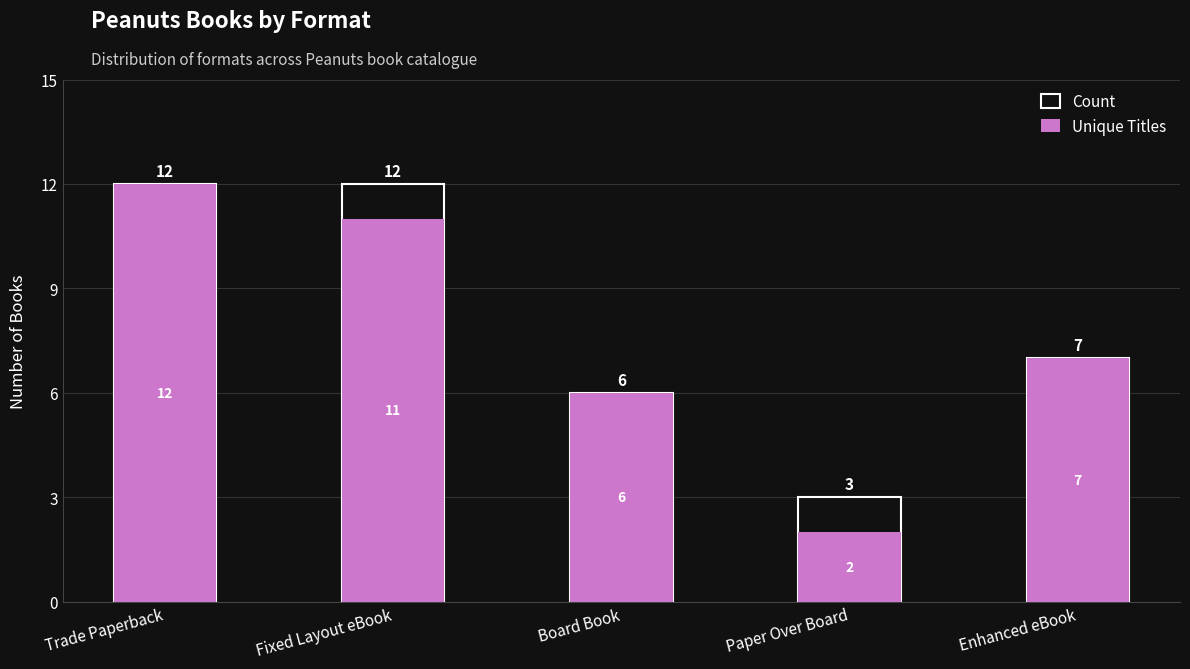

Reading right to left, what are all the values shown in this chart?

Count: Enhanced eBook=7	Paper Over Board=3	Board Book=6	Fixed Layout eBook=12	Trade Paperback=12
Unique Titles: Enhanced eBook=7	Paper Over Board=2	Board Book=6	Fixed Layout eBook=11	Trade Paperback=12